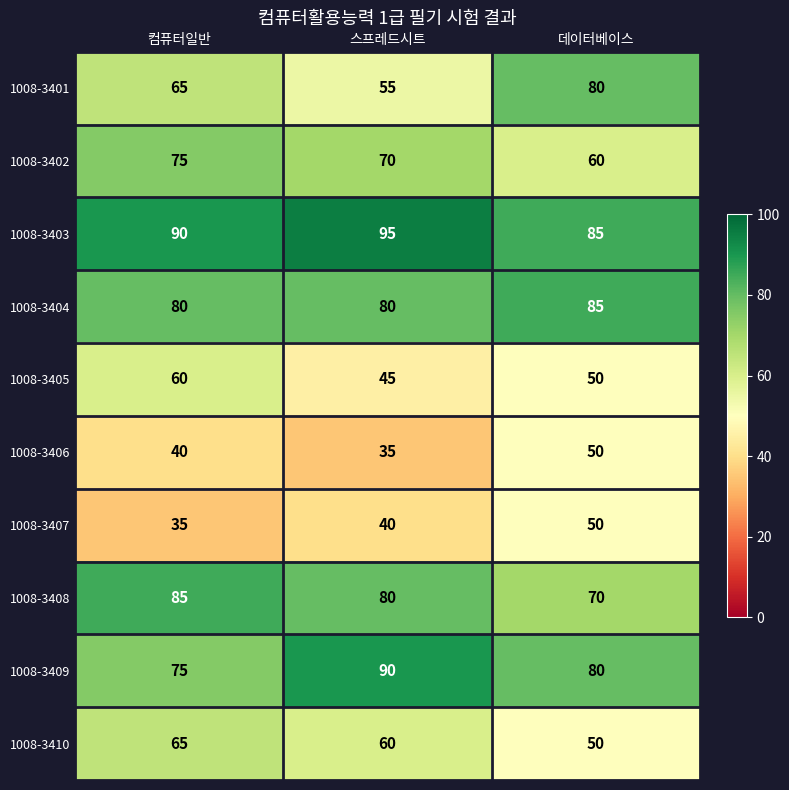

Count the number of data series in this chart.

10